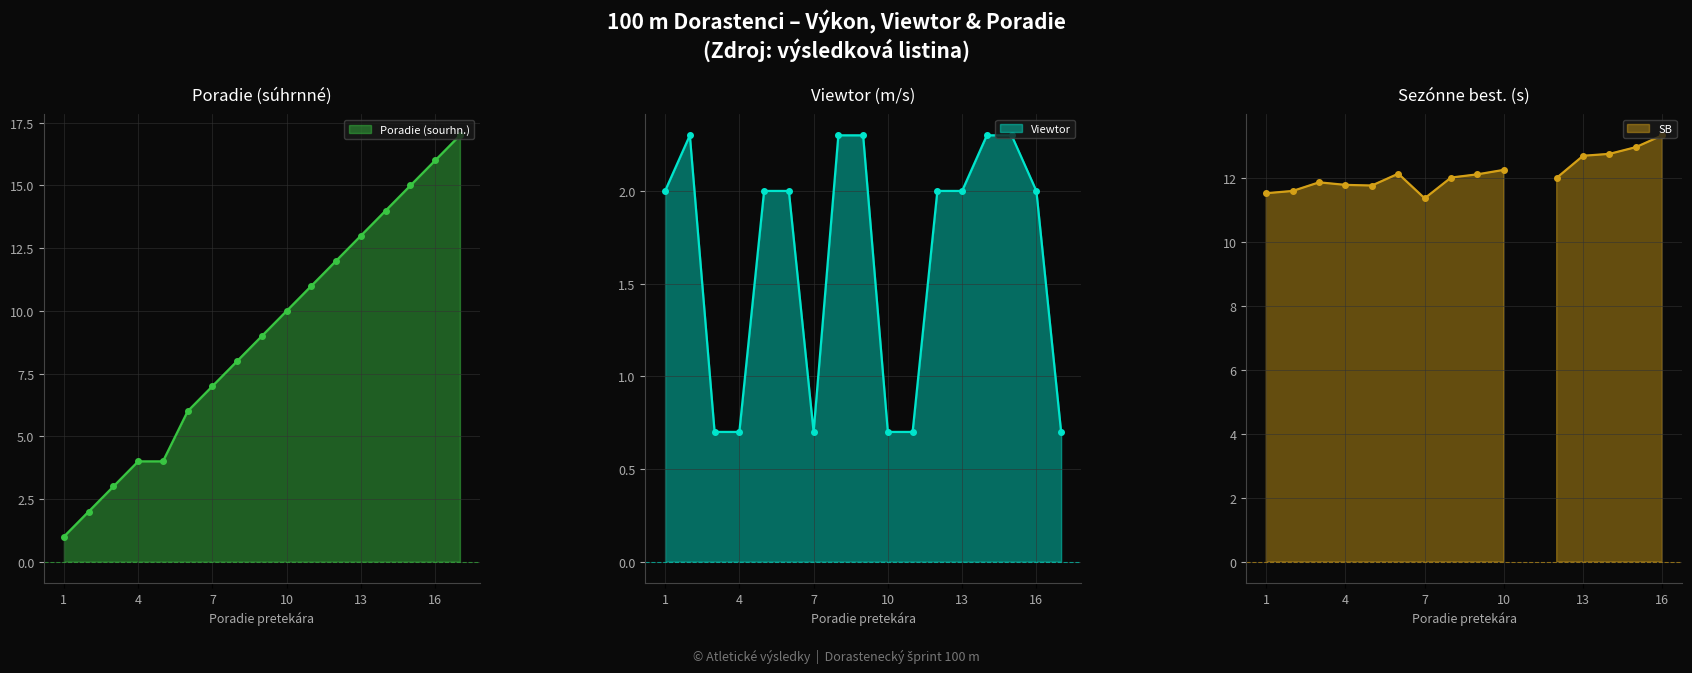

Which category has the lowest value in the Viewtor series?

3